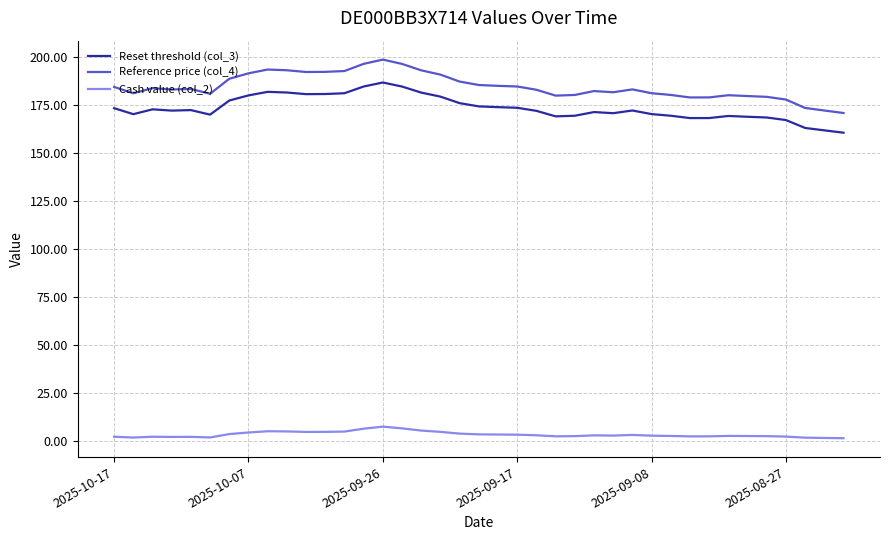

True or false: Cash value (col_2) and Reference price (col_4) cross at least once.

False